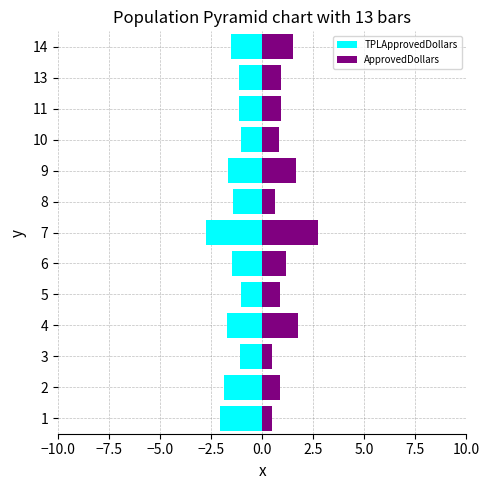

What is the lowest value of the ApprovedDollars series?

0.5